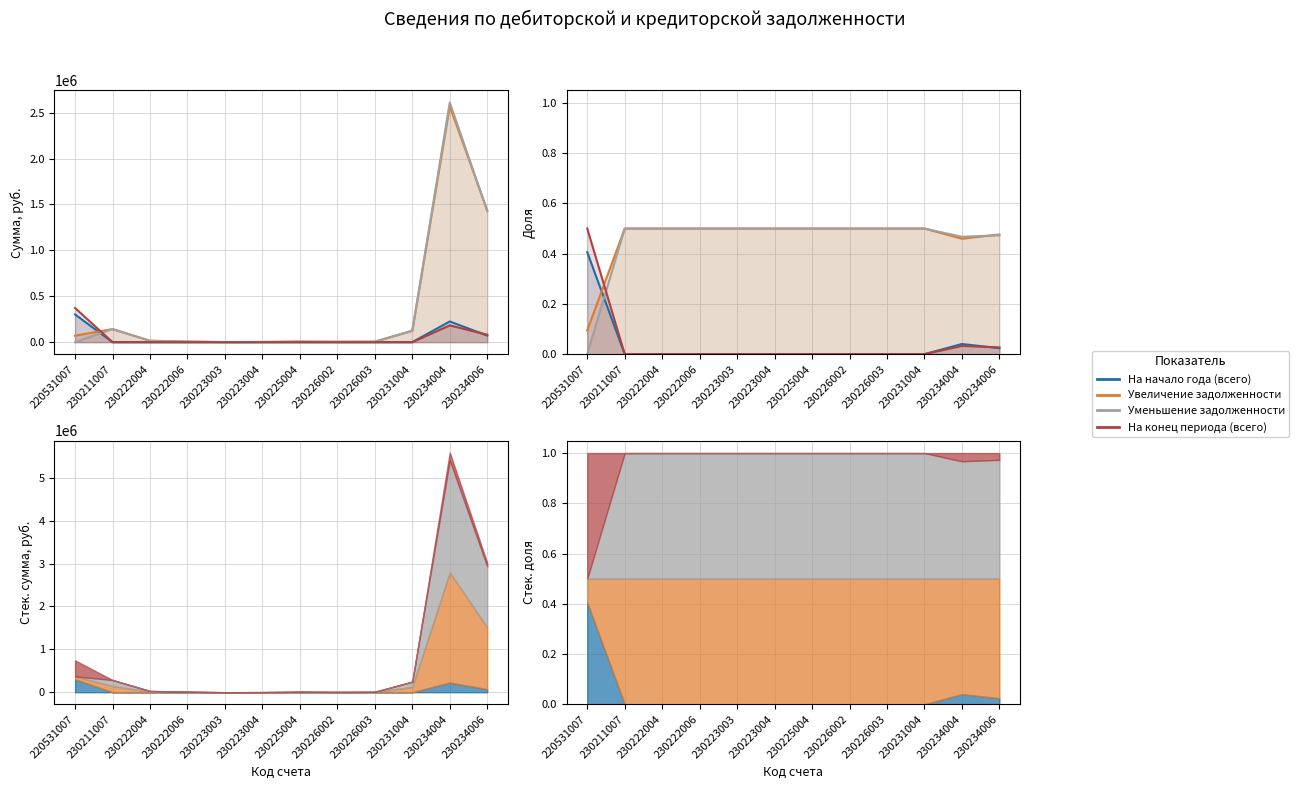

Which series has the largest total across all categories?

Увеличение задолженности